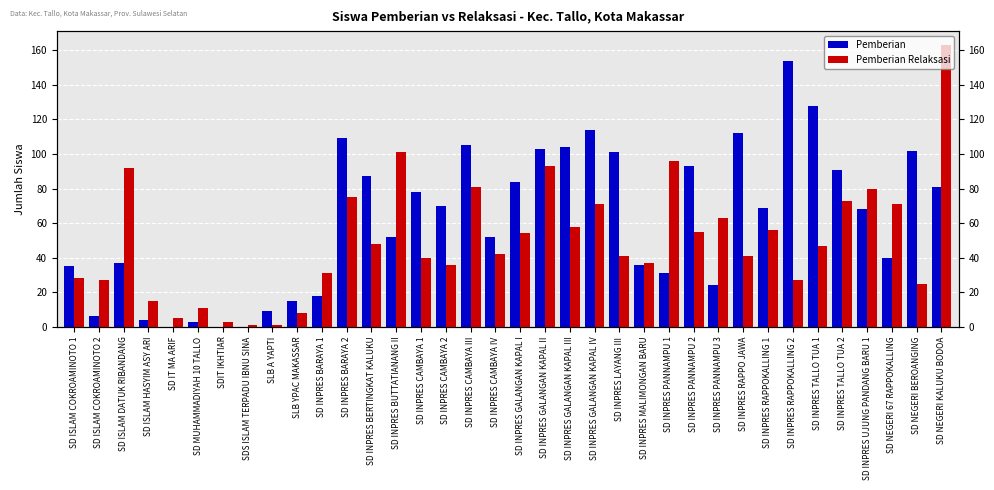

Is it true that Pemberian Relaksasi equals 36 at SD INPRES CAMBAYA 2?

True